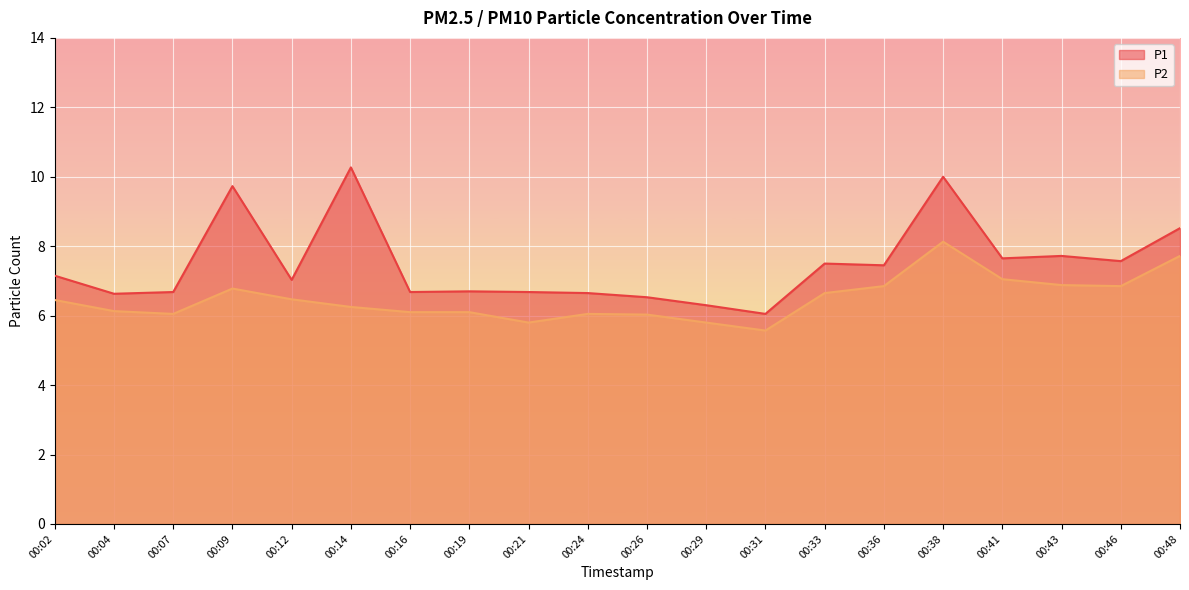

How many interior local peaks does the P2 series have?

3